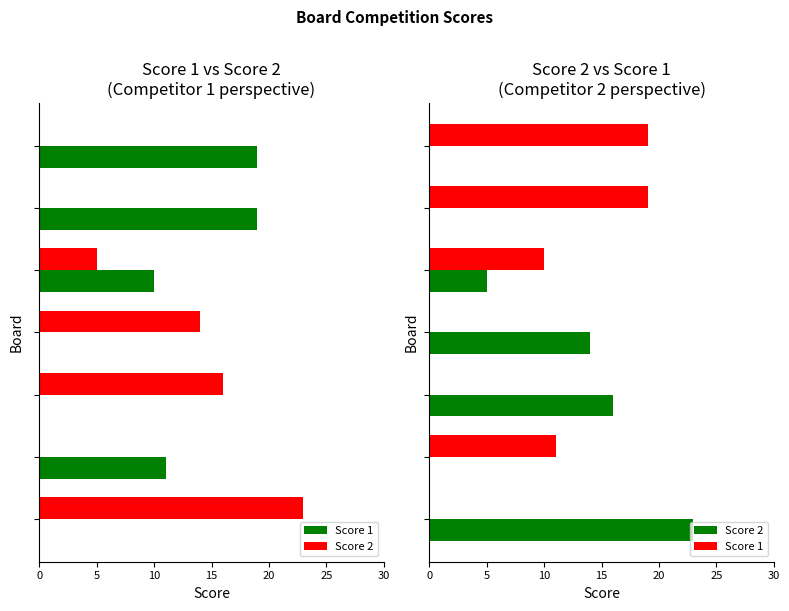

At how many categories does at least one series exceed 6?

7